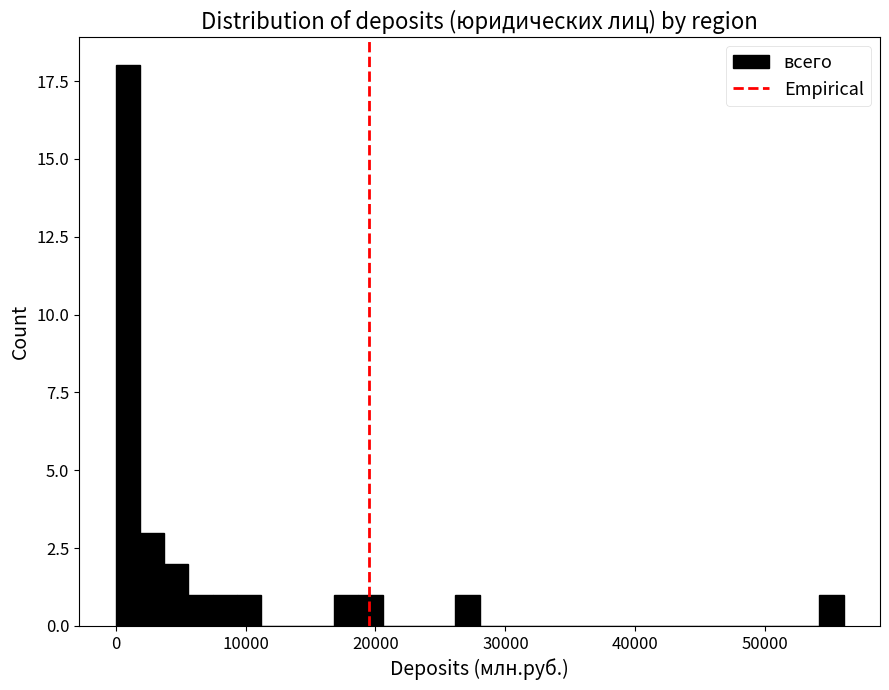

Read against the x-axis, roughly where is the centre of the tallest bar?

1000